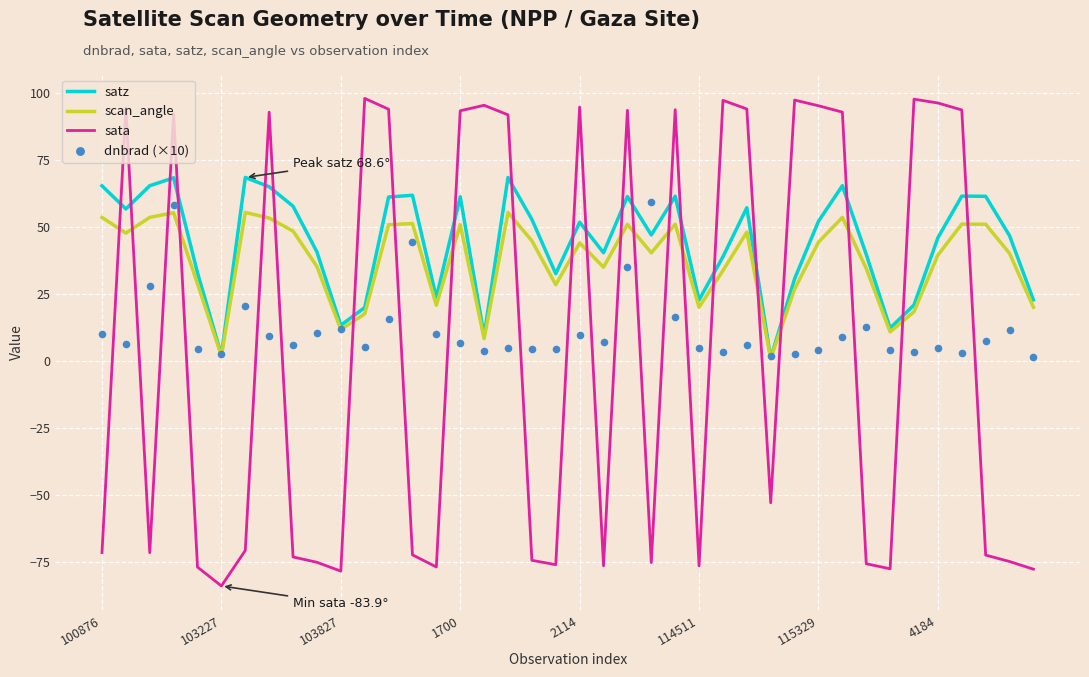

True or false: scan_angle and sata intersect in this chart.

True